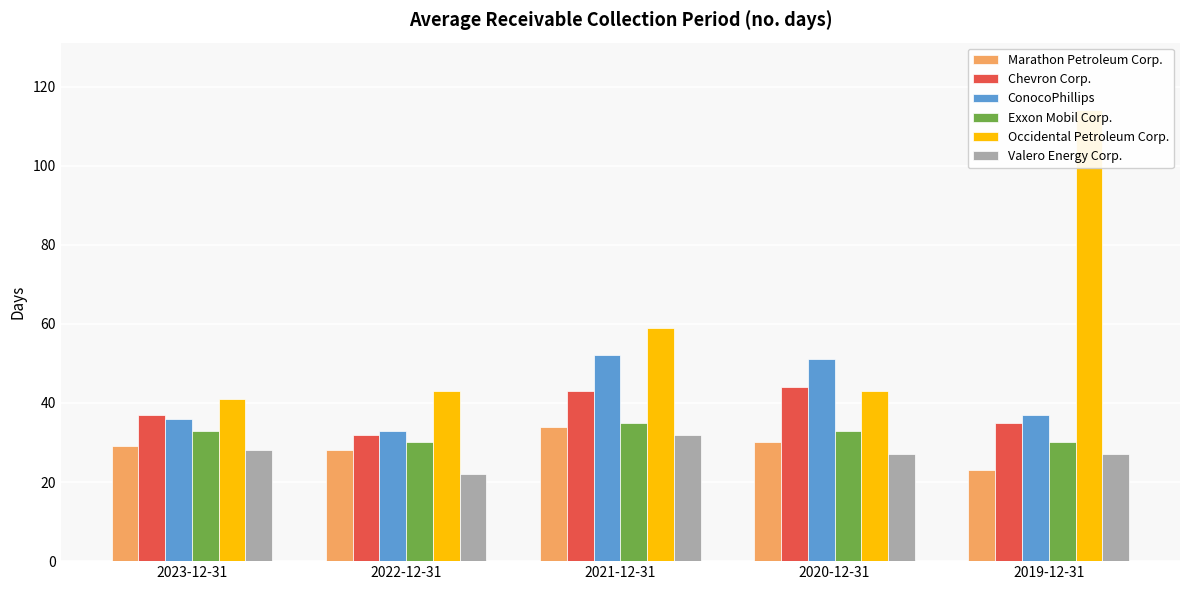

What is the average value of the Marathon Petroleum Corp. series?

29